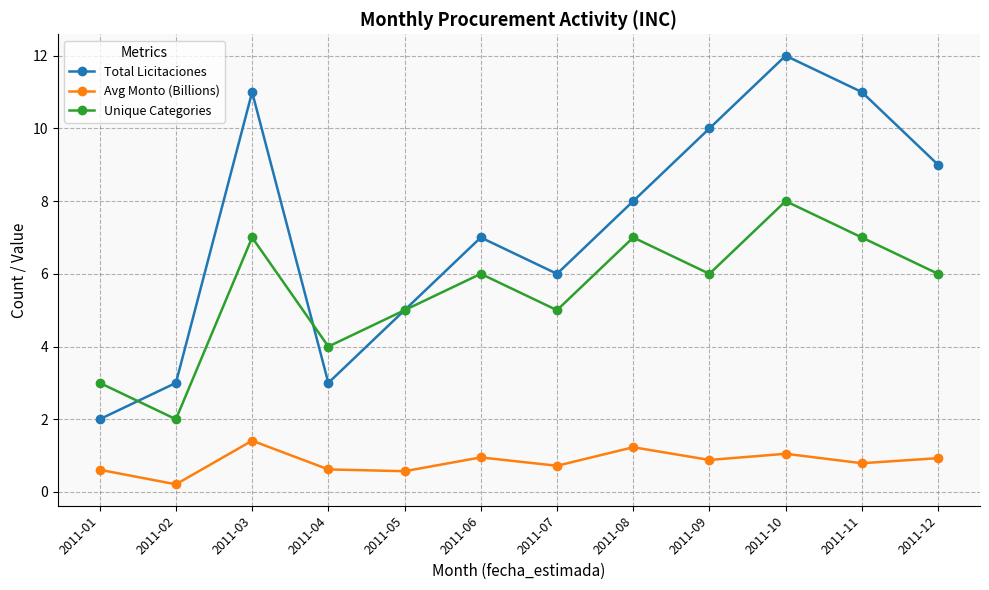

The value of Avg Monto (Billions) at 2011-11 is 0.8. True or false?

True